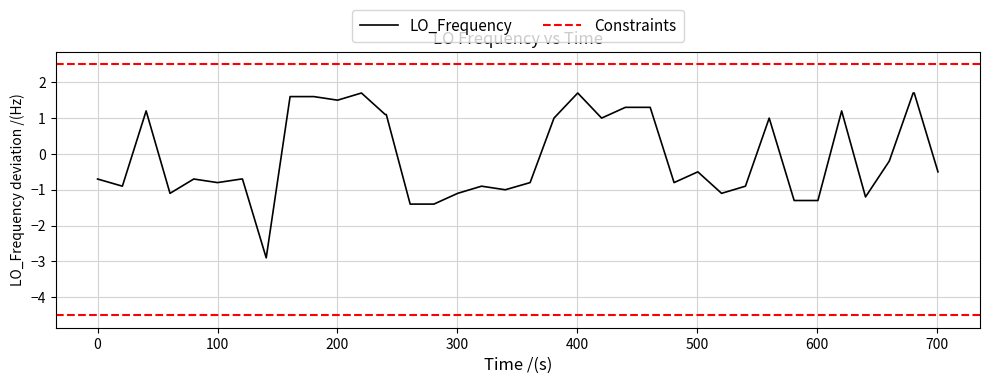

The LO_Frequency series shows -0.8 at 100. True or false?

True